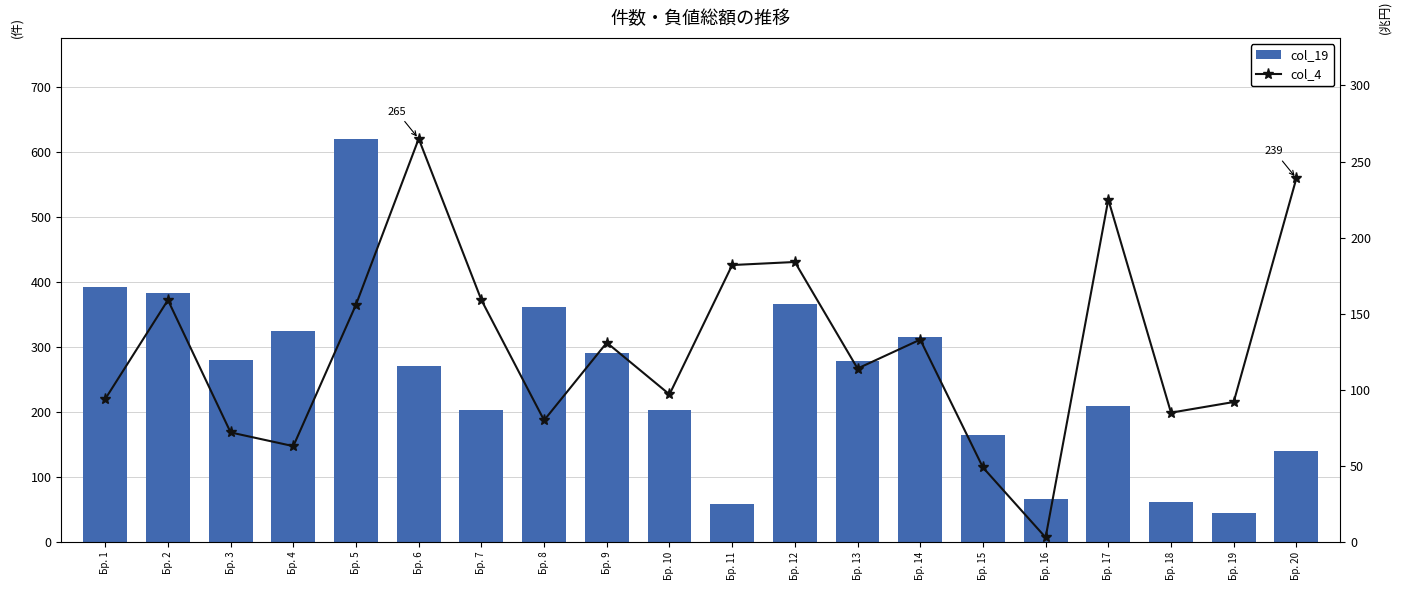

True or false: col_19 has a value of 384 at Бр. 2.

True